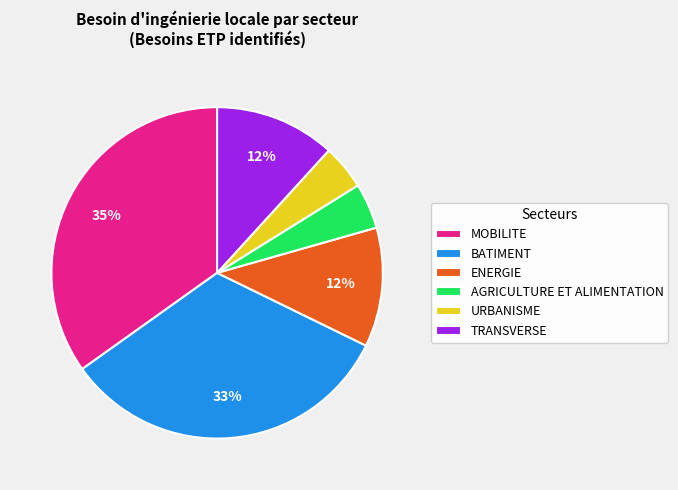

How many segments does this pie chart have?

6